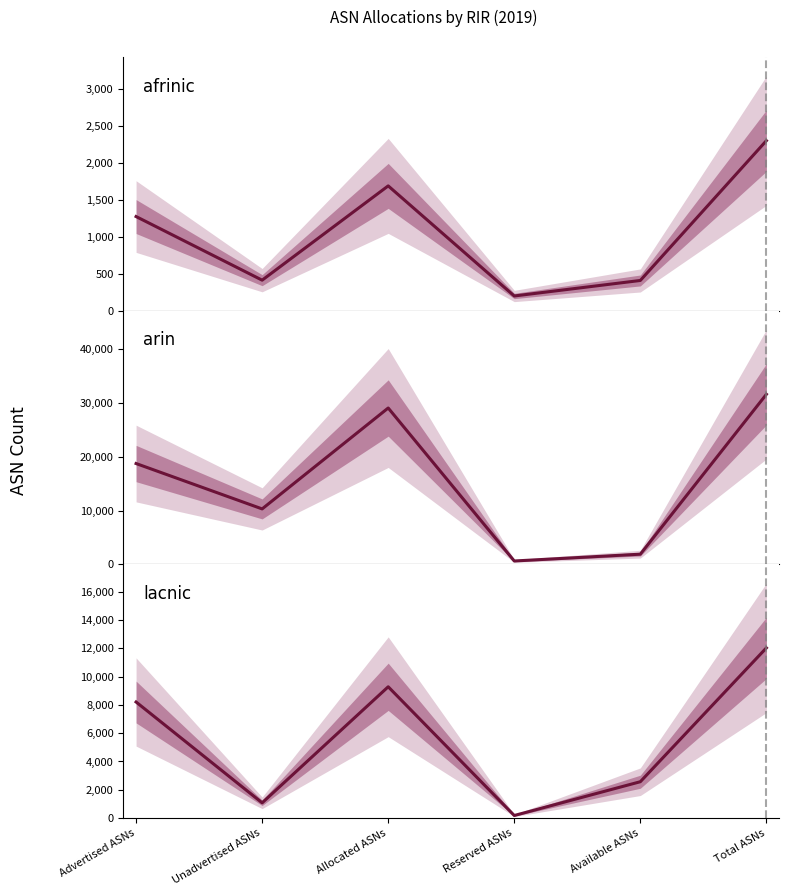

The value of lacnic at Reserved ASNs is 180. True or false?

True